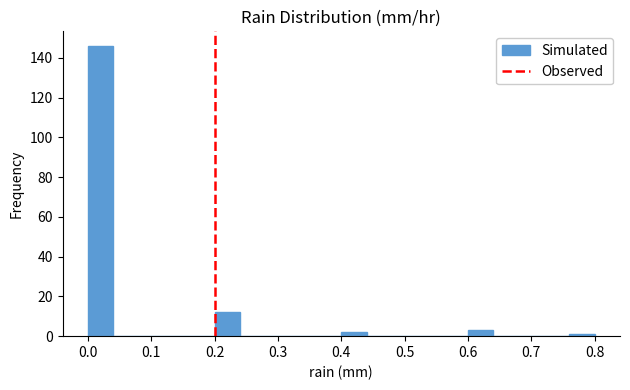

Reading left to right, list every bar in this chart as the range it spans on the x-axis followed by its height. The values are not printed on the chart, so give them approximately, as read against the axis.

0.00 to 0.04: 146
0.04 to 0.08: 0
0.08 to 0.12: 0
0.12 to 0.16: 0
0.16 to 0.20: 0
0.20 to 0.24: 12
0.24 to 0.28: 0
0.28 to 0.32: 0
0.32 to 0.36: 0
0.36 to 0.40: 0
0.40 to 0.44: 2
0.44 to 0.48: 0
0.48 to 0.52: 0
0.52 to 0.56: 0
0.56 to 0.60: 0
0.60 to 0.64: 4
0.64 to 0.68: 0
0.68 to 0.72: 0
0.72 to 0.76: 0
0.76 to 0.80: under 2